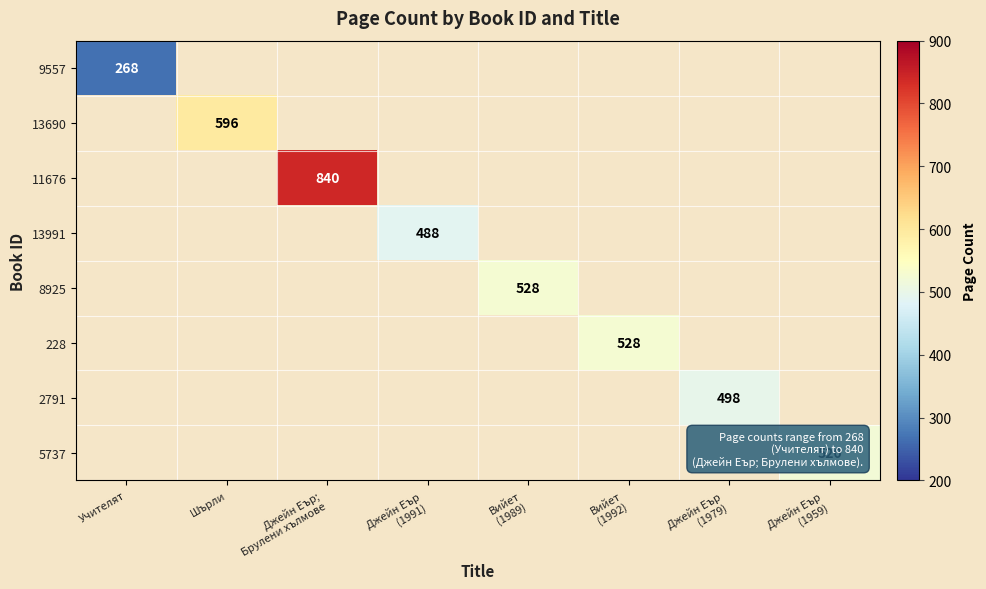

At how many categories does at least one series exceed 288?

7